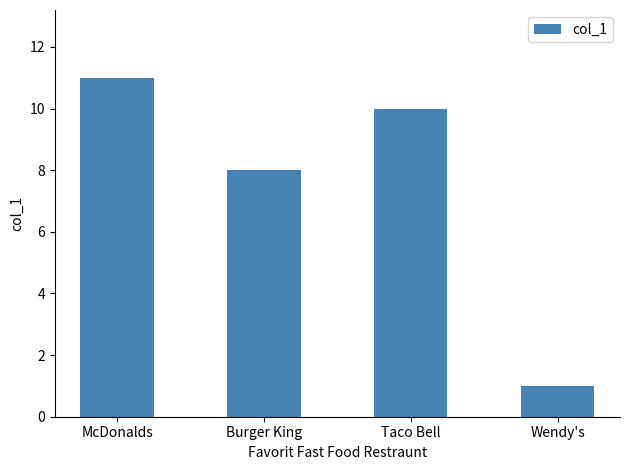

Between McDonalds and Wendy's, which is larger?

McDonalds